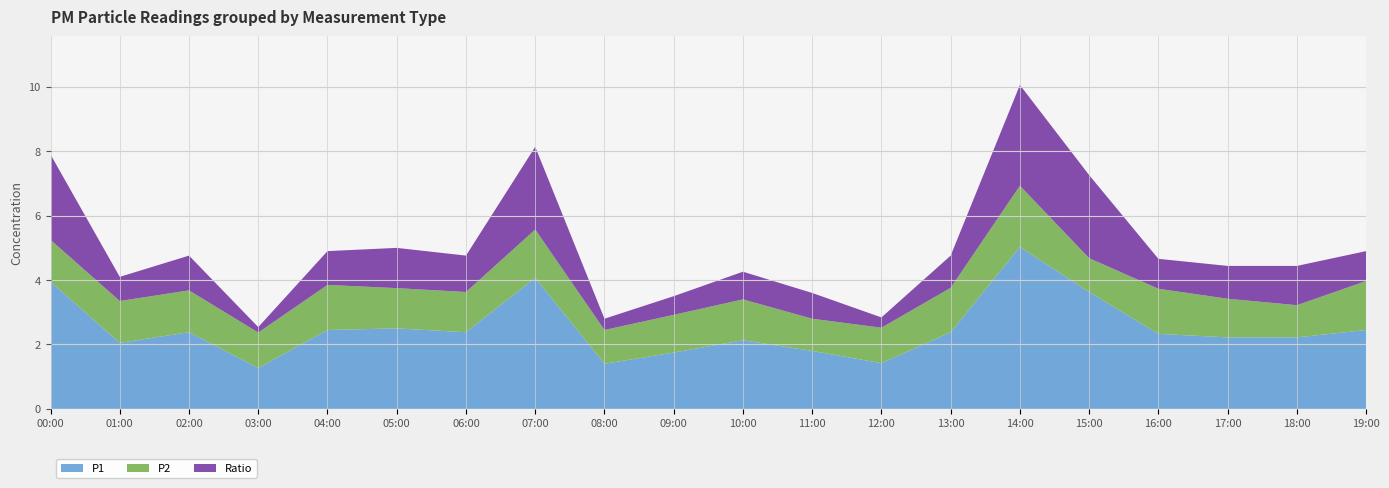

What is the minimum value for P1?

1.3